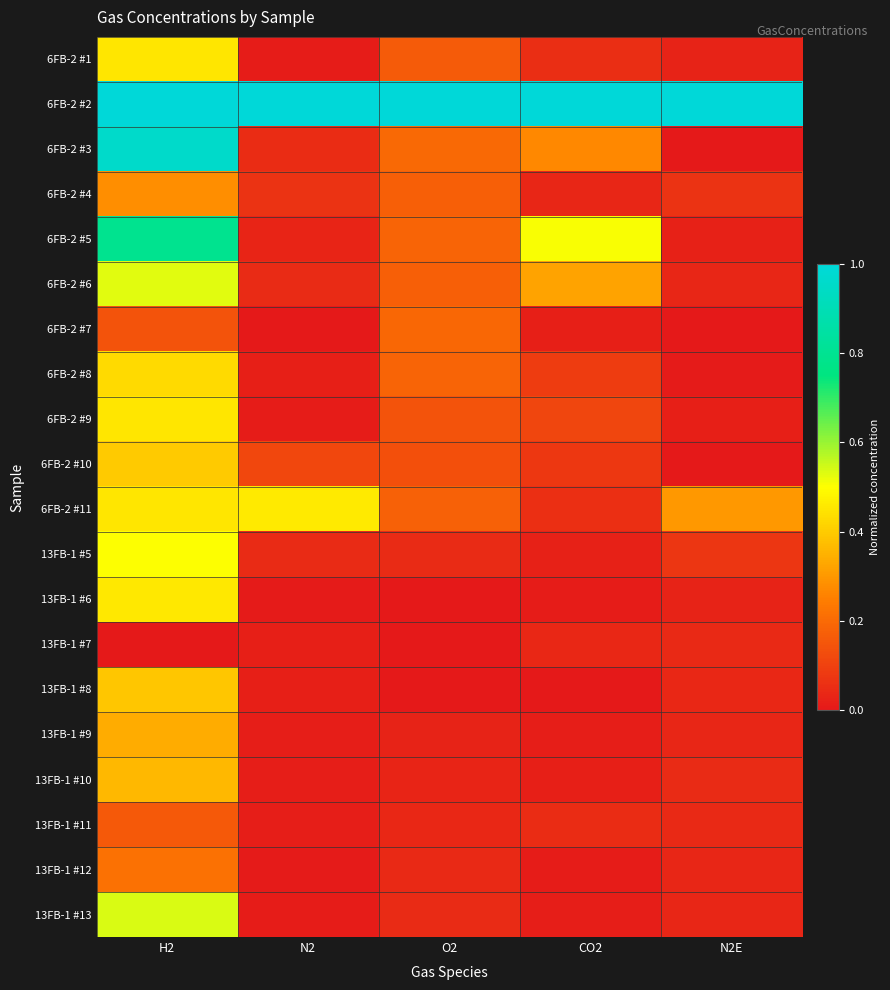

Rank the series by their maximum value, from lowest to highest.

13FB-1 #7, 13FB-1 #11, 6FB-2 #7, 13FB-1 #12, 6FB-2 #4, 13FB-1 #9, 13FB-1 #10, 13FB-1 #8, 6FB-2 #10, 6FB-2 #8, 6FB-2 #1, 6FB-2 #9, 13FB-1 #6, 6FB-2 #11, 13FB-1 #5, 6FB-2 #6, 13FB-1 #13, 6FB-2 #5, 6FB-2 #3, 6FB-2 #2